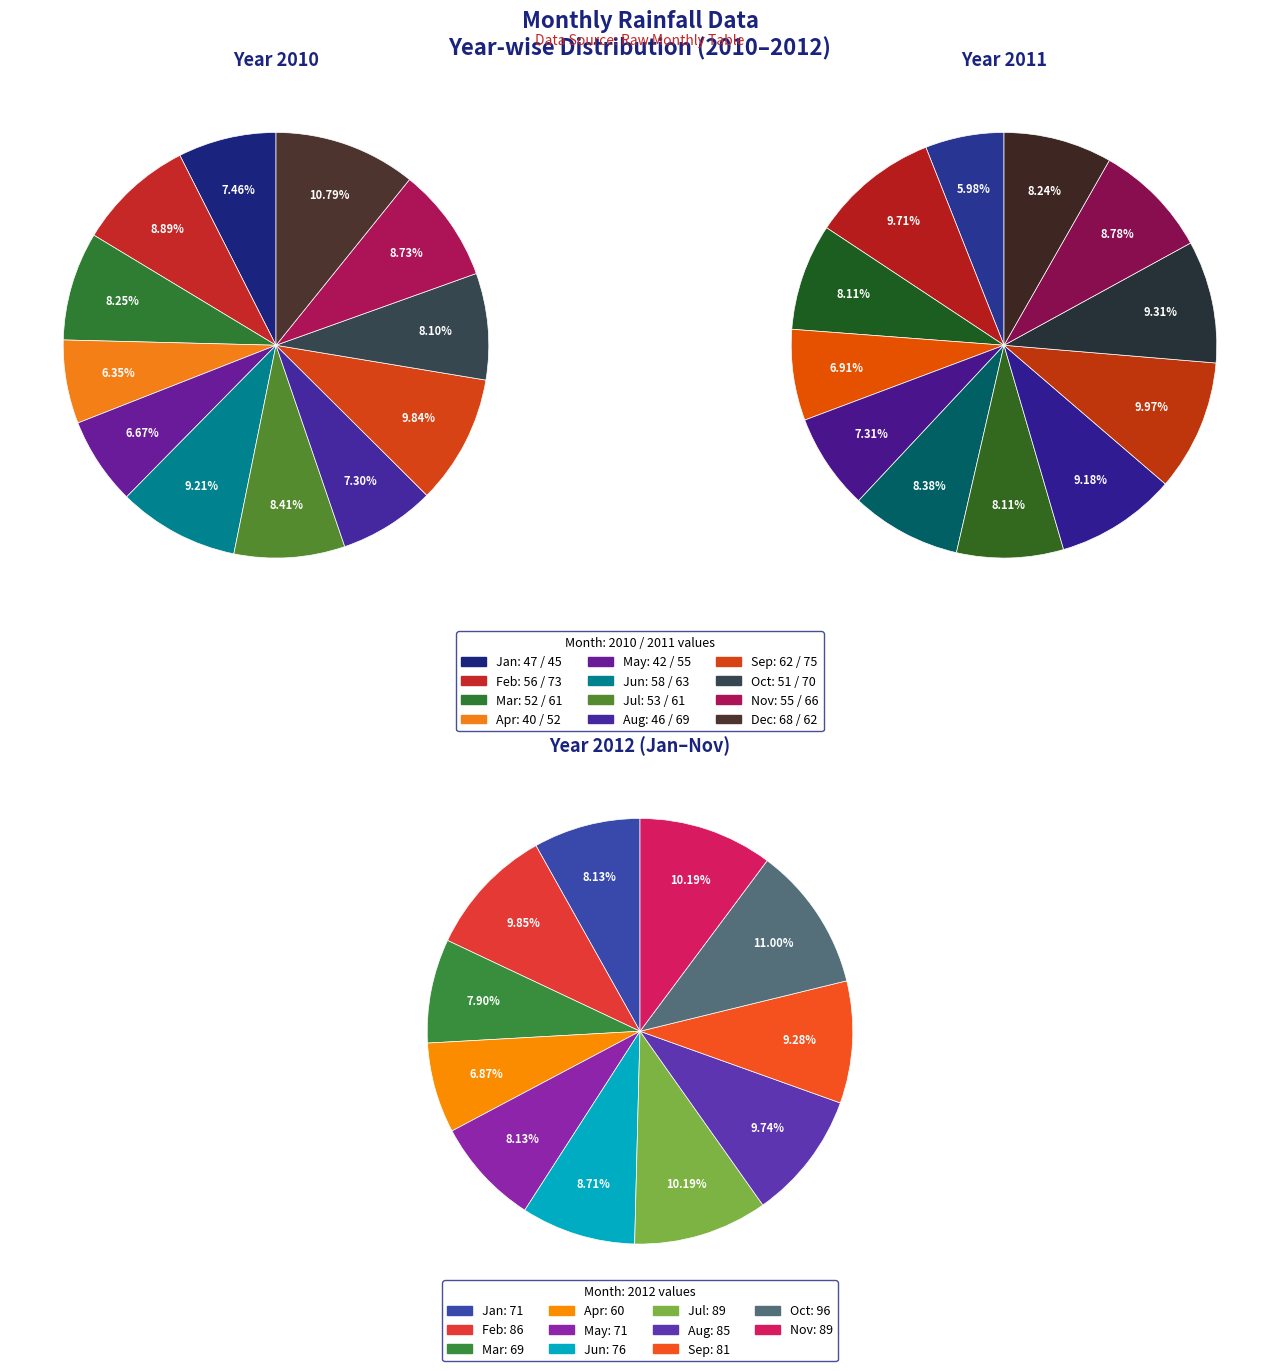

Combined, what portion of the pie is Dec and Feb?

19.7%